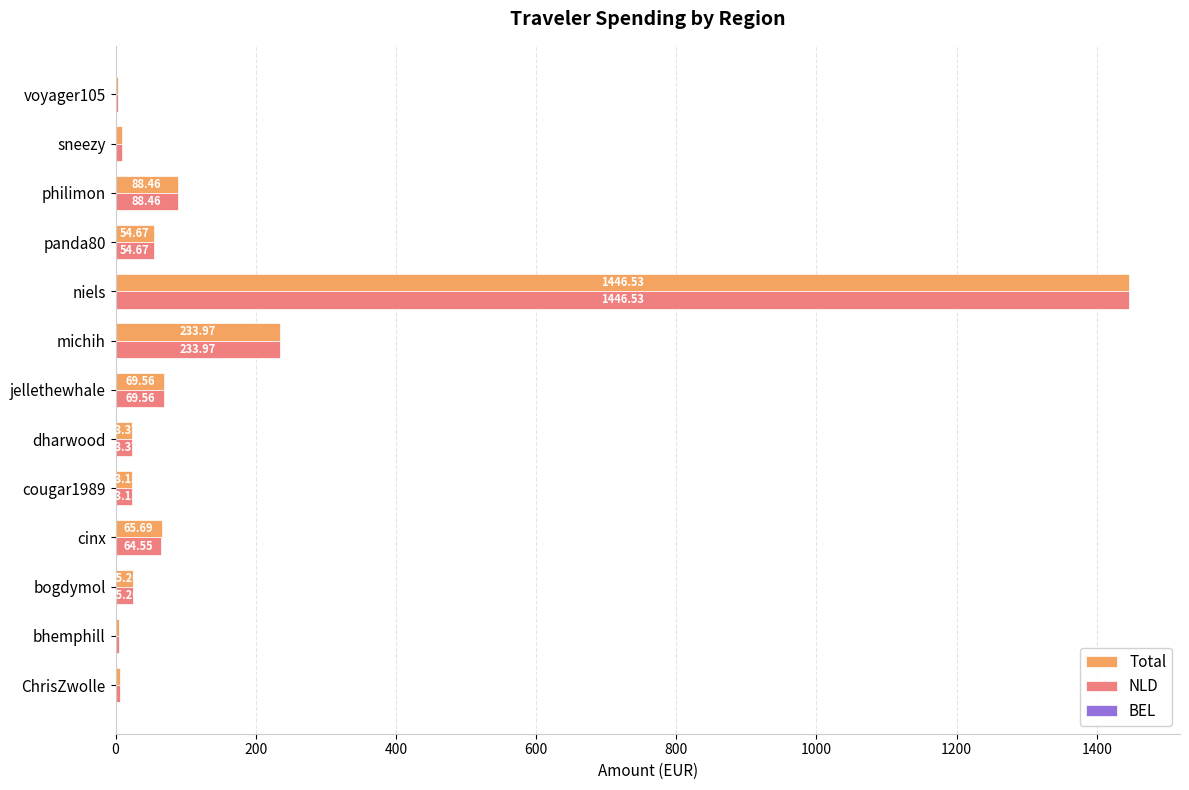

Which label corresponds to the largest value in the chart?

niels